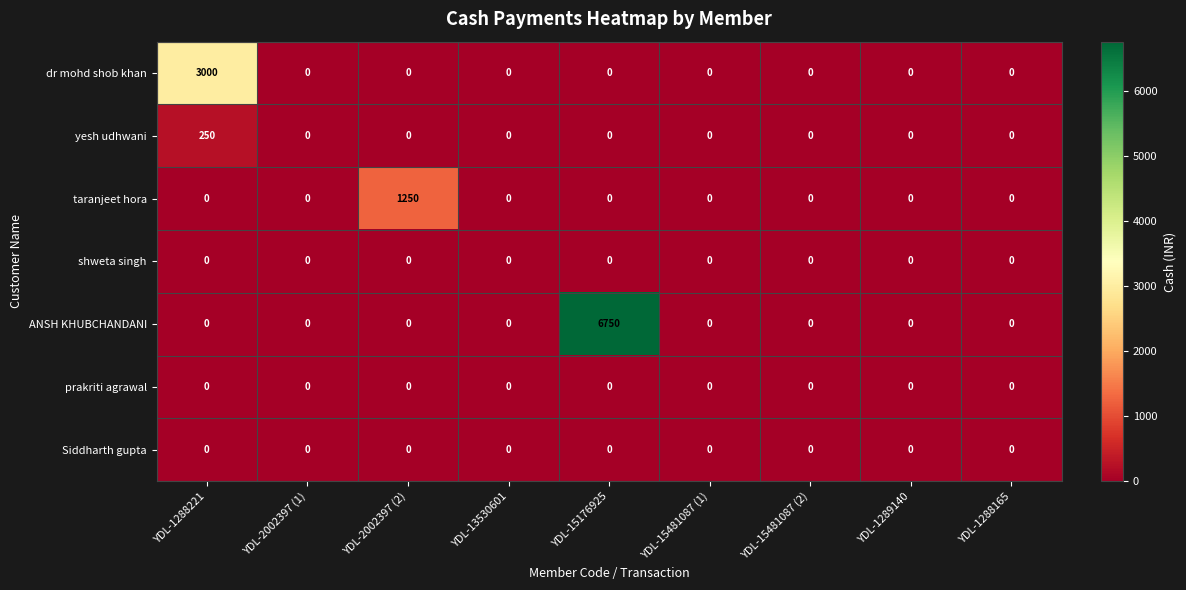

The value of ANSH KHUBCHANDANI at YDL-15176925 is 6750. True or false?

True